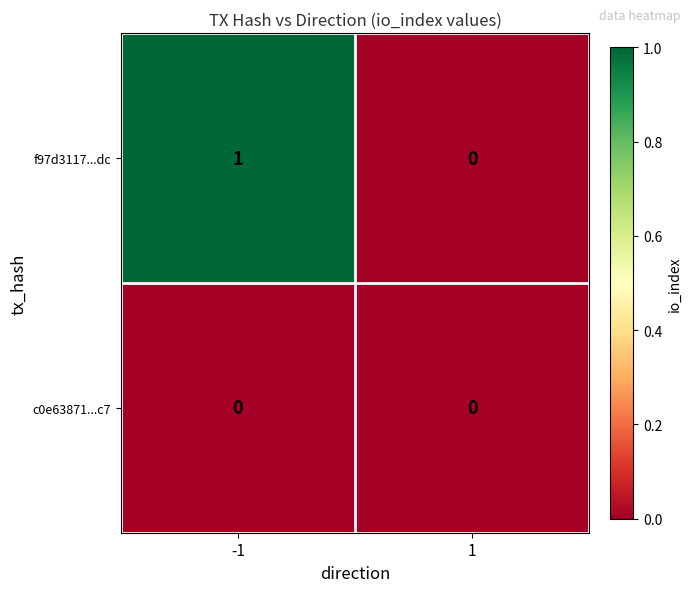

Count the number of data series in this chart.

2